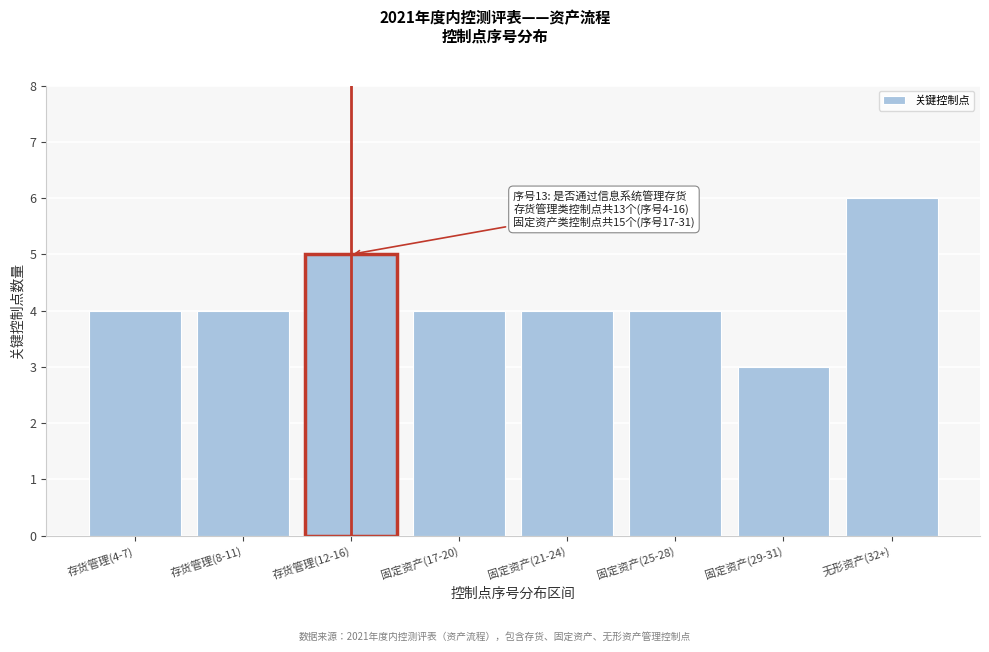

Reading left to right, what are all the values shown in this chart?

存货管理(4-7)=4	存货管理(8-11)=4	存货管理(12-16)=5	固定资产(17-20)=4	固定资产(21-24)=4	固定资产(25-28)=4	固定资产(29-31)=3	无形资产(32+)=6